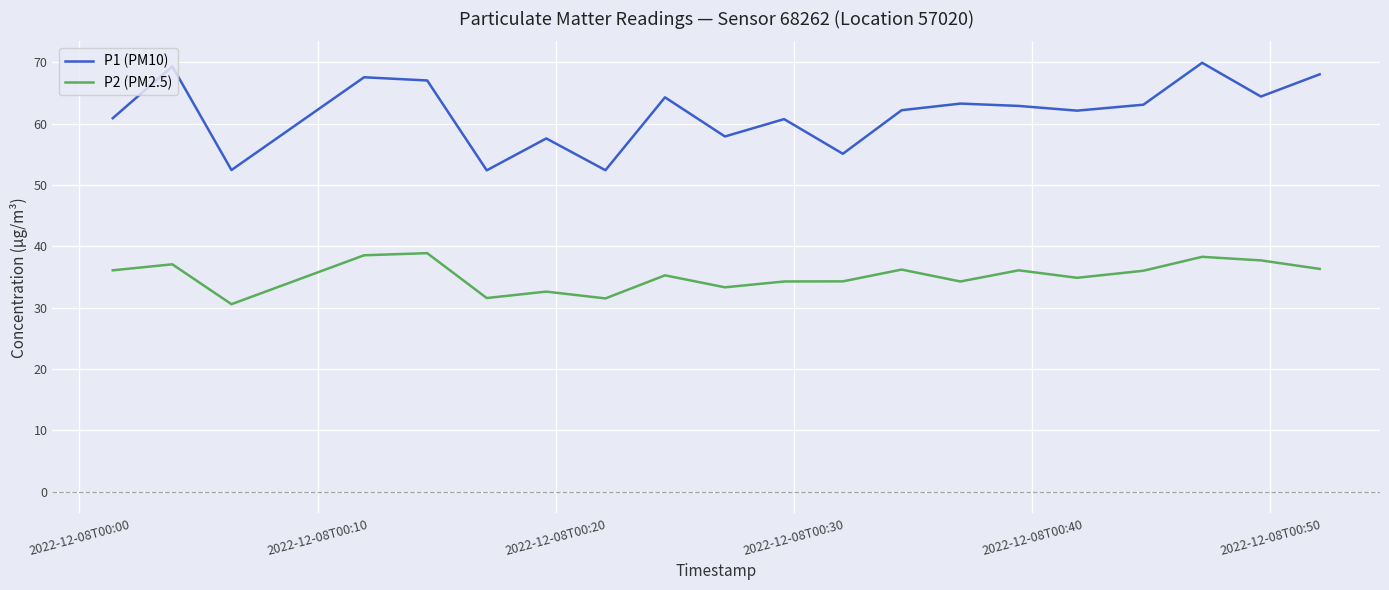

What is the highest value of the P2 (PM2.5) series?

38.9